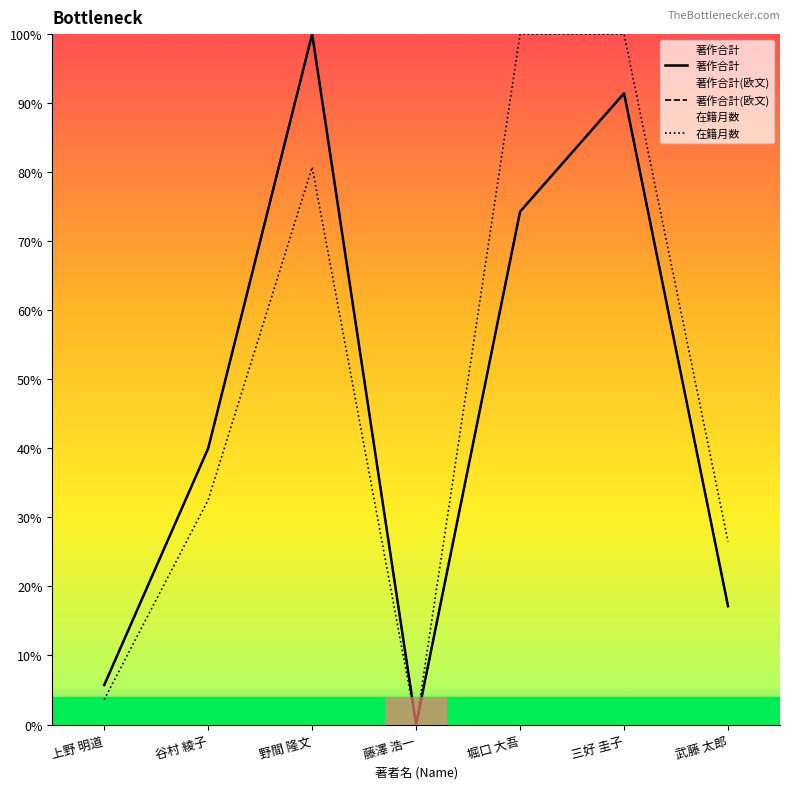

The 著作合計 series shows 46.6 at 三好 圭子. True or false?

False